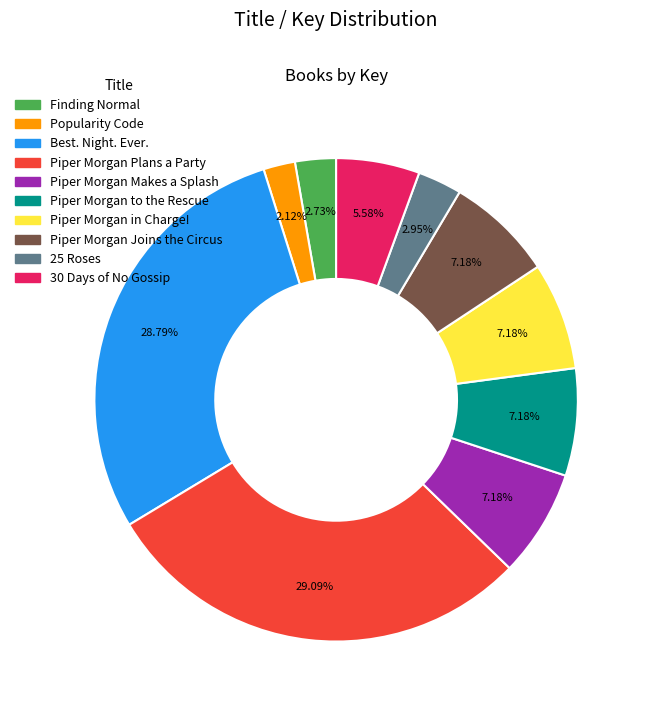

Which category has the smallest portion of the pie?

Popularity Code